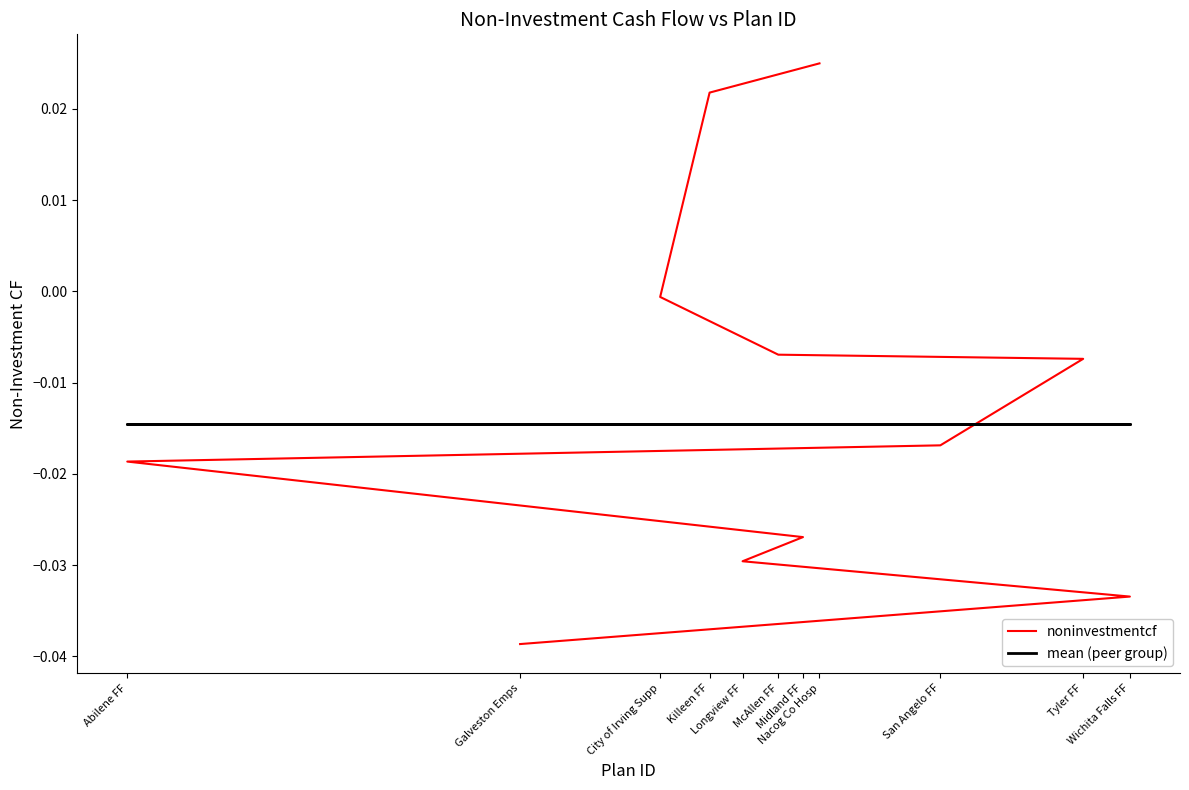

At which category is the sum across all series the highest?

Nacog Co Hosp